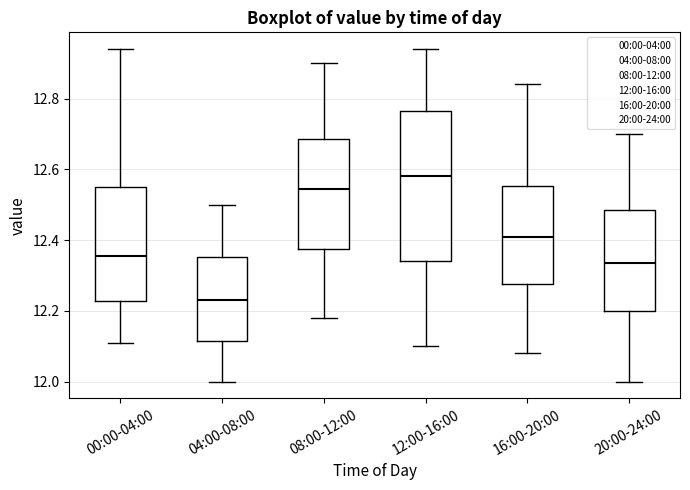

Which box has the highest median line?

12:00-16:00